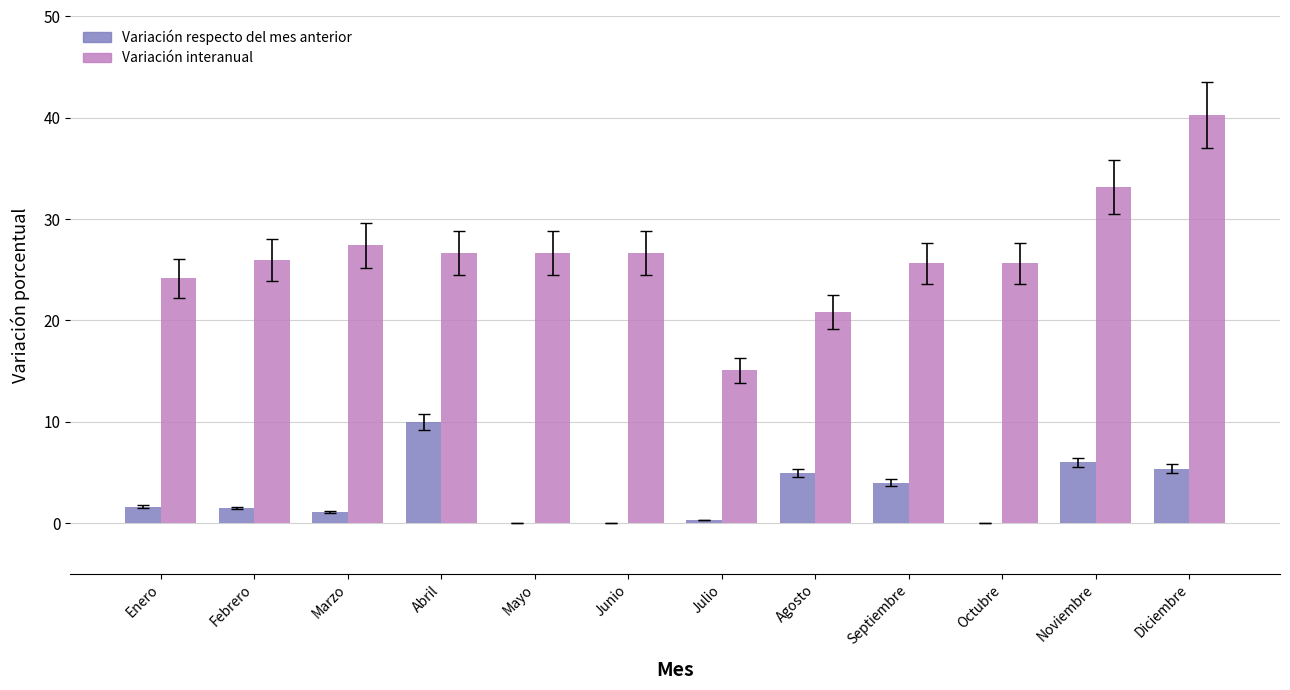

How many groups of bars are there?

12